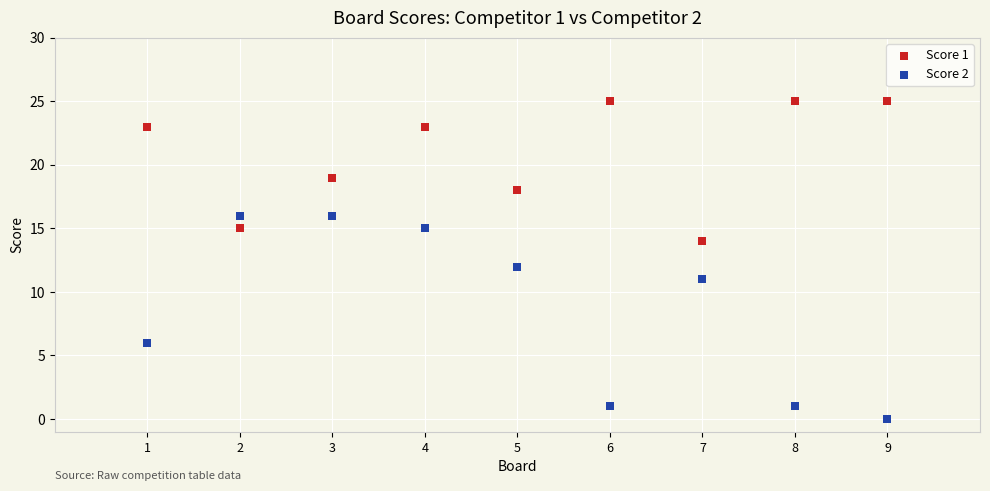

Across all data points, what is the range of Y values (max minus min)?

25